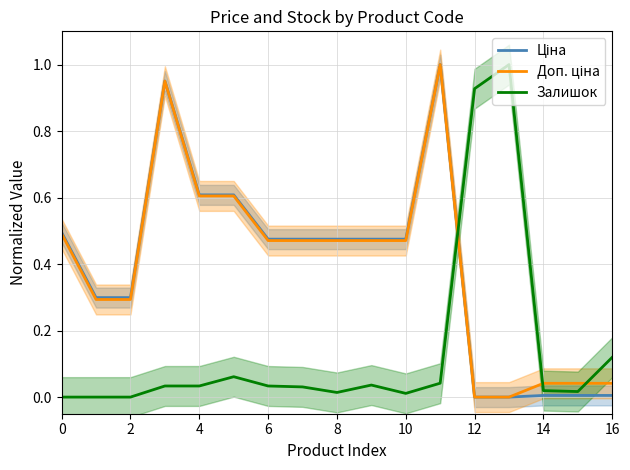

True or false: Залишок has a value of 0.0 at 2.

True